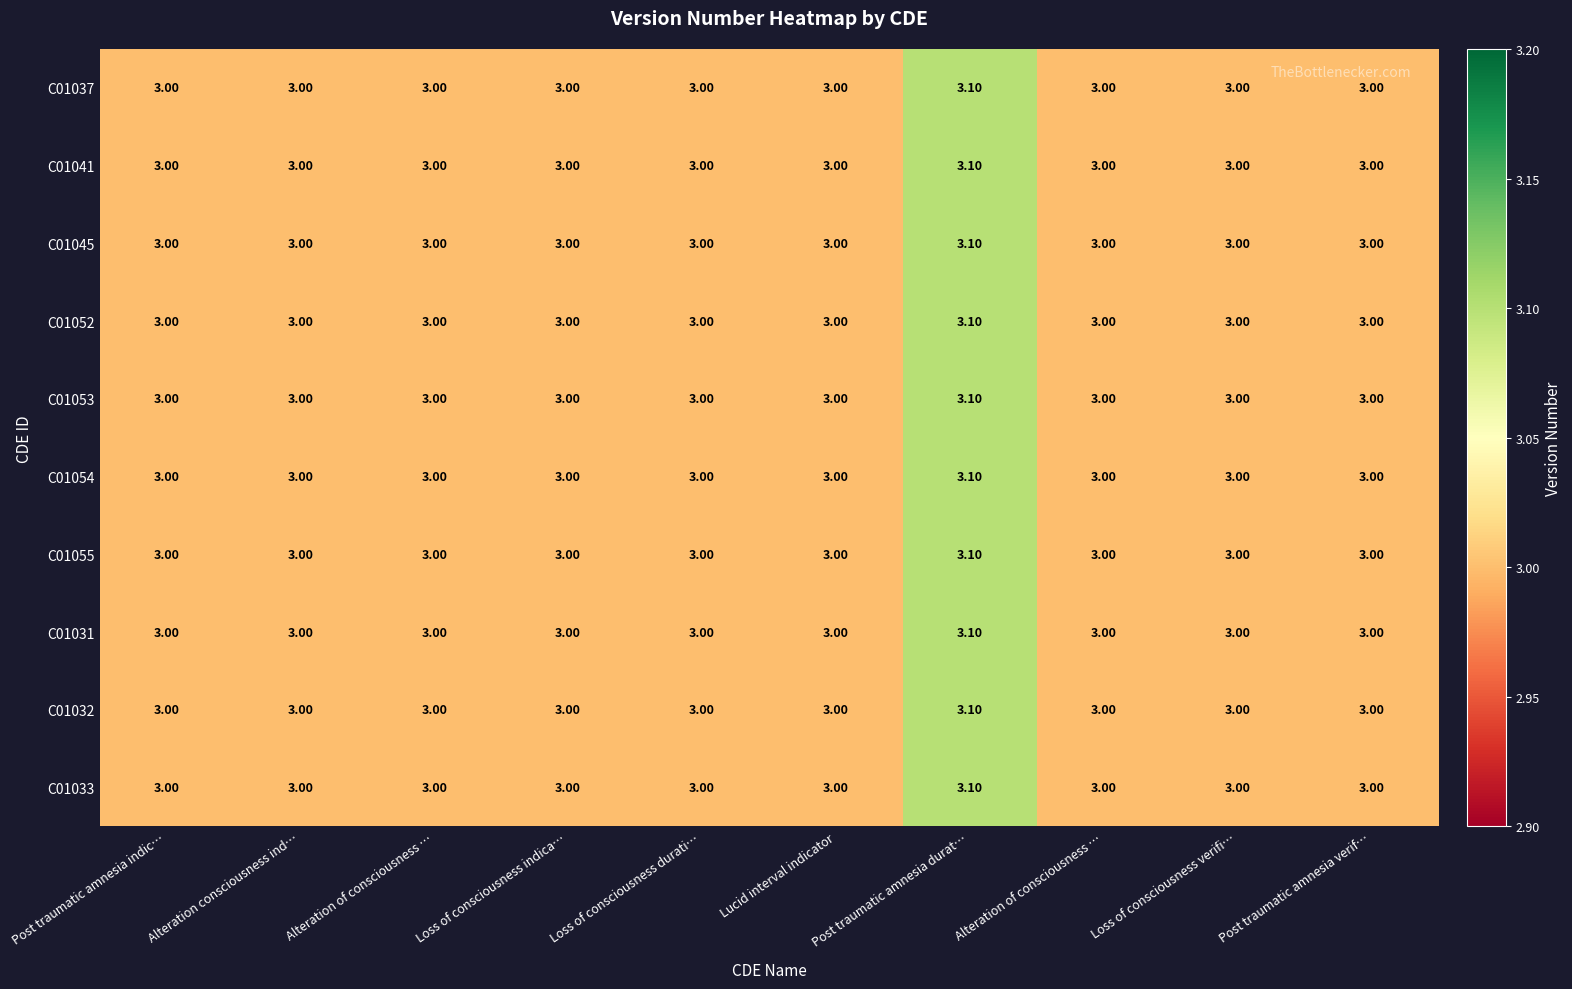

How many distinct data groups are displayed?

10